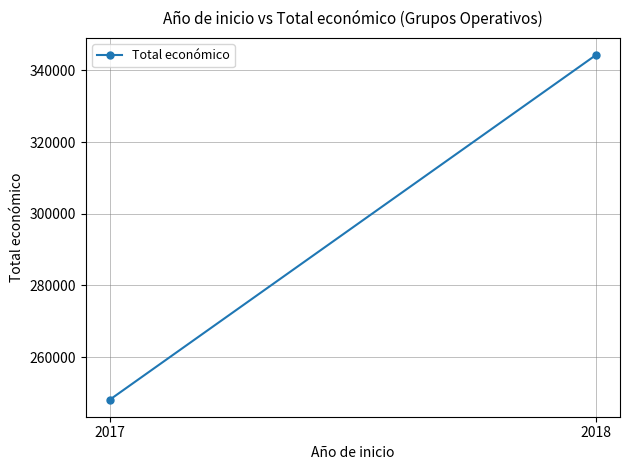

Is it true that the value at 2018 is 154289.3?

False